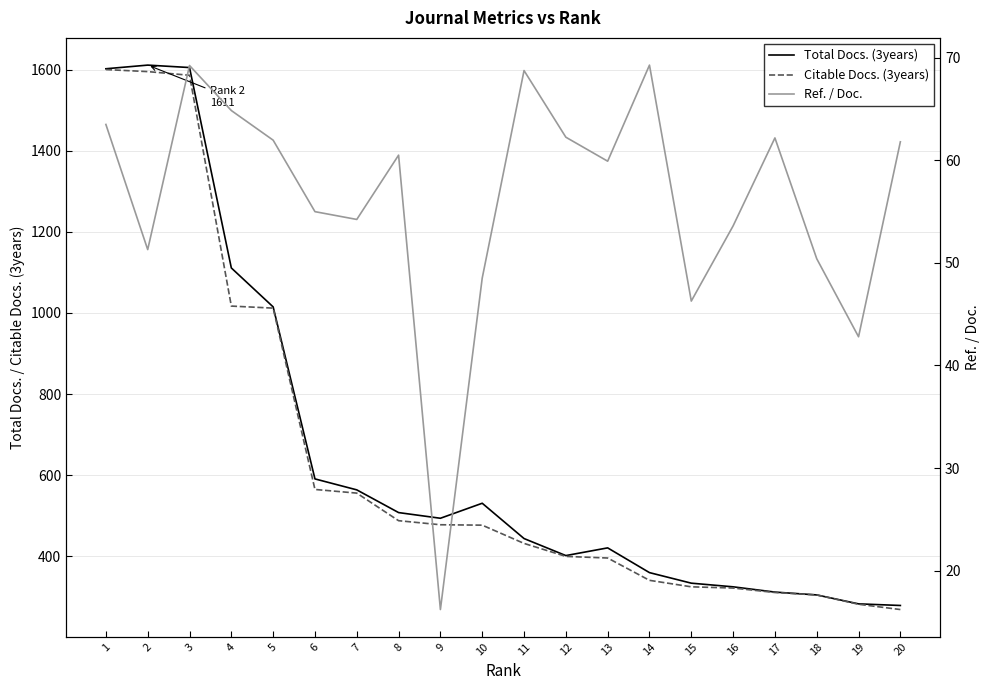

What is the difference between the maximum and second lowest values in the Citable Docs. (3years) series?

1318.0